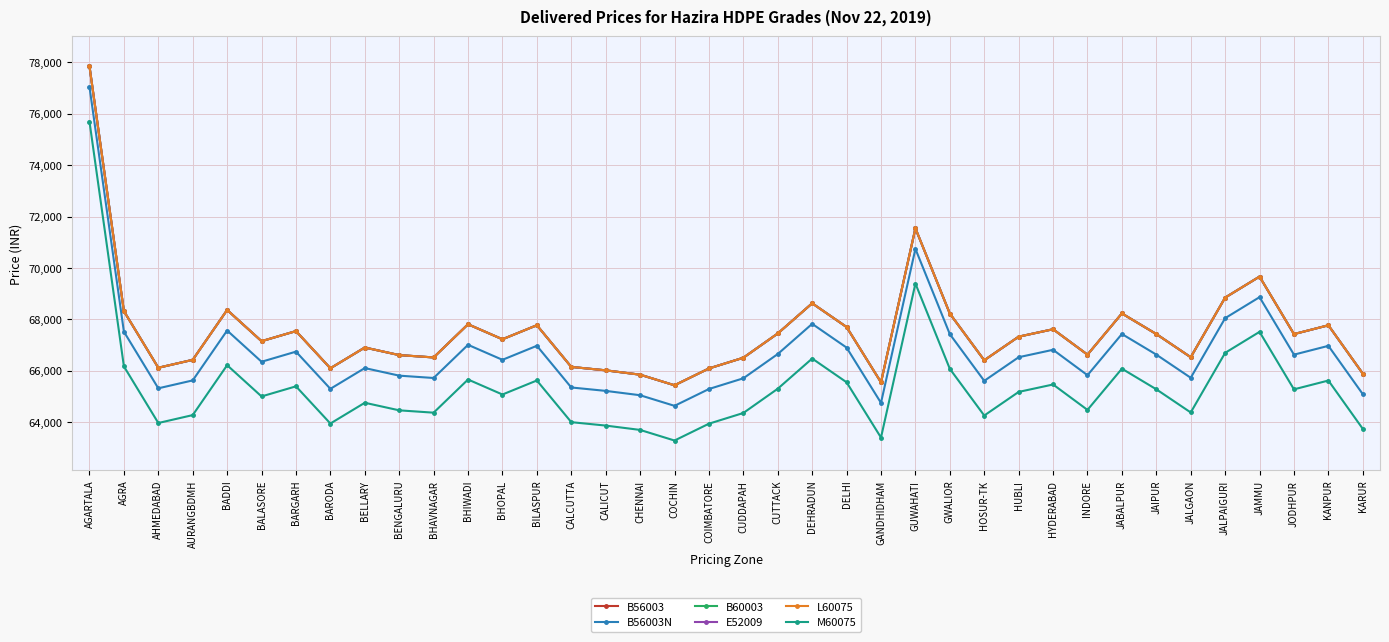

How many lines are shown in the chart?

6